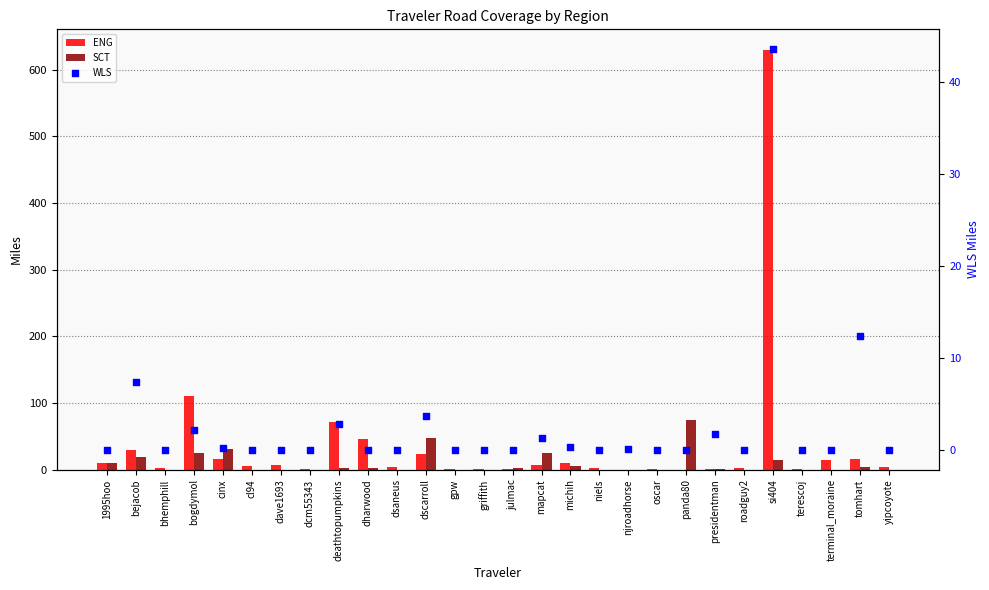

What is the total value across all series at bejacob?

56.1